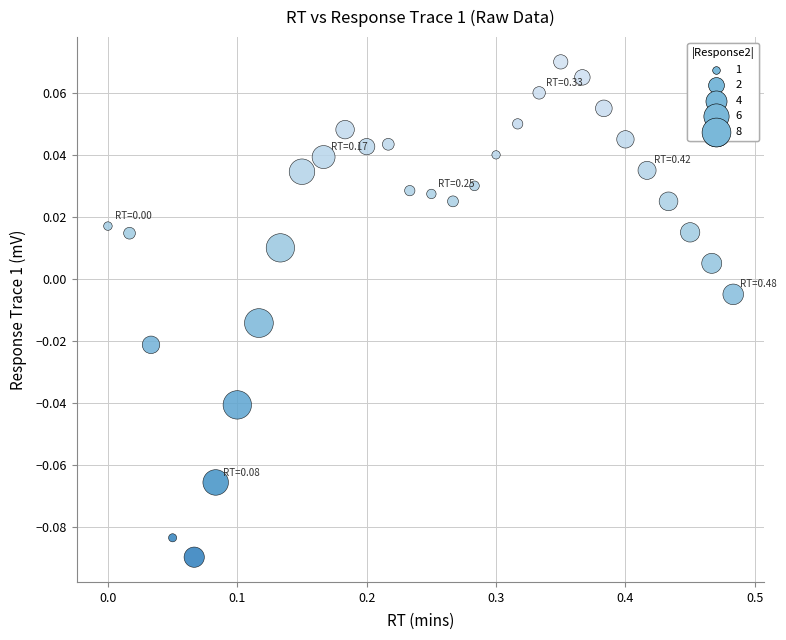

What is the range of X values (max minus min)?

0.5